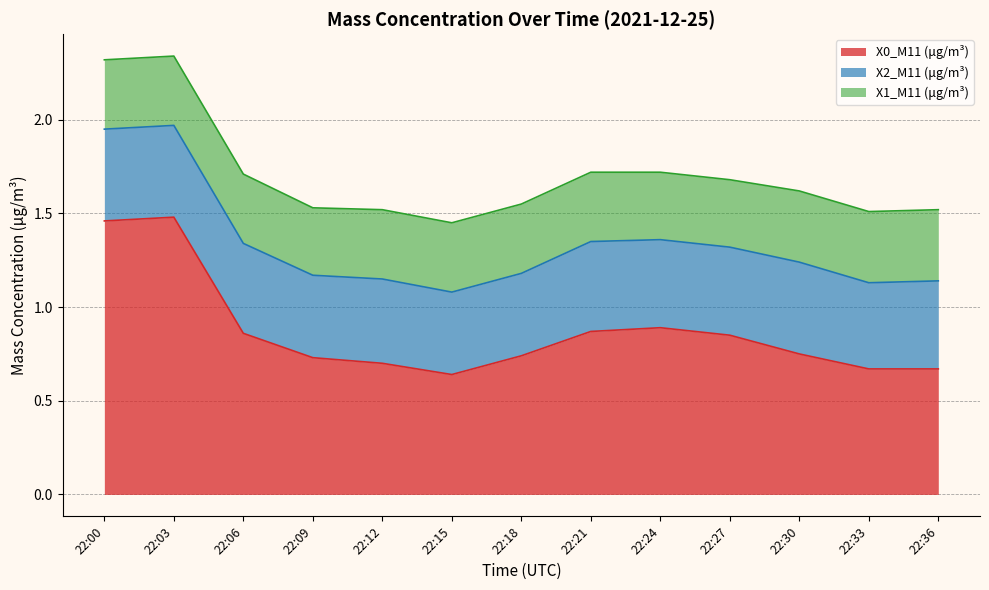

Read the X0_M11 (μg/m³) value at 22:12.

0.7